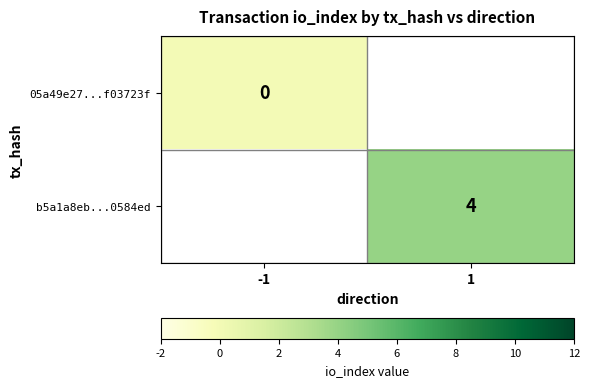

At which category does the chart reach its peak across all series?

1